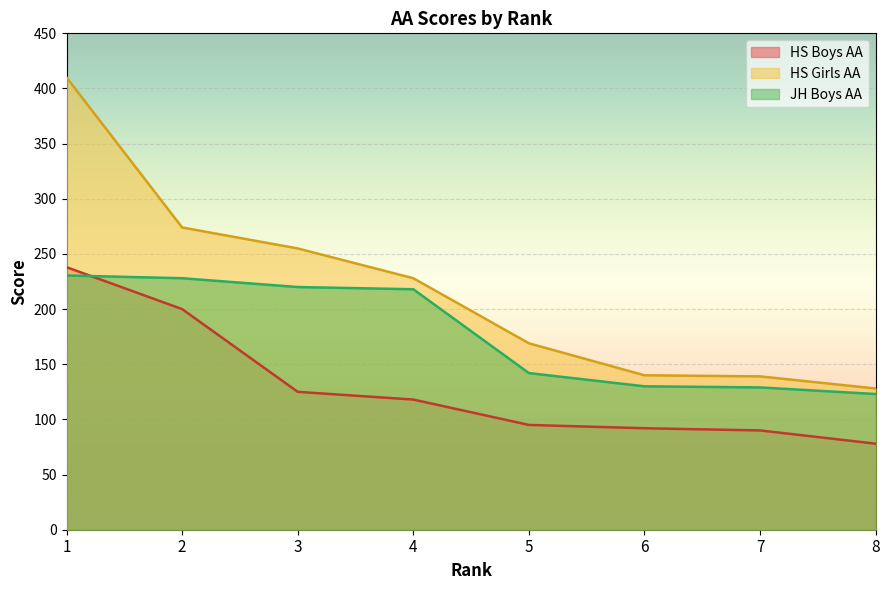

How many lines are shown in the chart?

3